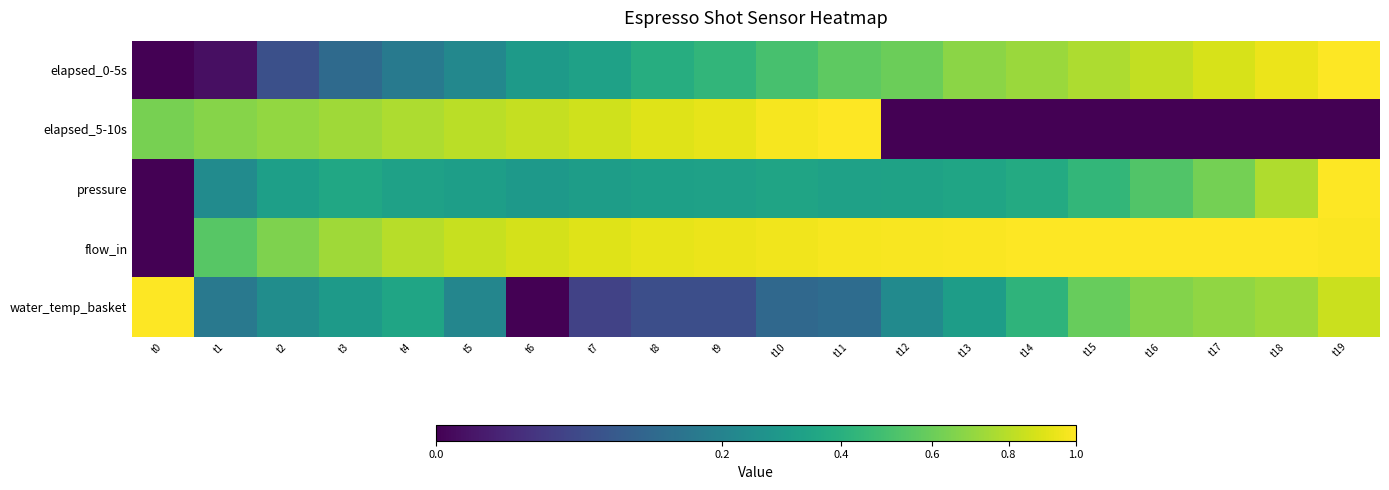

Reading right to left, what are all the values shown in this chart?

elapsed_0-5s: t19=1.0	t18=0.9	t17=0.9	t16=0.8	t15=0.8	t14=0.7	t13=0.7	t12=0.6	t11=0.6	t10=0.5	t9=0.4	t8=0.4	t7=0.3	t6=0.3	t5=0.2	t4=0.2	t3=0.1	t2=0.1	t1=0.0	t0=0.0
elapsed_5-10s: t19=0.0	t18=0.0	t17=0.0	t16=0.0	t15=0.0	t14=0.0	t13=0.0	t12=0.0	t11=1.0	t10=1.0	t9=0.9	t8=0.9	t7=0.9	t6=0.8	t5=0.8	t4=0.8	t3=0.7	t2=0.7	t1=0.7	t0=0.6
pressure: t19=1.0	t18=0.8	t17=0.6	t16=0.5	t15=0.4	t14=0.4	t13=0.3	t12=0.3	t11=0.3	t10=0.3	t9=0.3	t8=0.3	t7=0.3	t6=0.3	t5=0.3	t4=0.3	t3=0.4	t2=0.3	t1=0.2	t0=0.0
flow_in: t19=1.0	t18=1.0	t17=1.0	t16=1.0	t15=1.0	t14=1.0	t13=1.0	t12=1.0	t11=1.0	t10=1.0	t9=0.9	t8=0.9	t7=0.9	t6=0.9	t5=0.8	t4=0.8	t3=0.7	t2=0.7	t1=0.5	t0=0.0
water_temp_basket: t19=0.8	t18=0.7	t17=0.7	t16=0.7	t15=0.6	t14=0.4	t13=0.3	t12=0.2	t11=0.1	t10=0.1	t9=0.1	t8=0.1	t7=0.0	t6=0.0	t5=0.2	t4=0.3	t3=0.3	t2=0.2	t1=0.2	t0=1.0